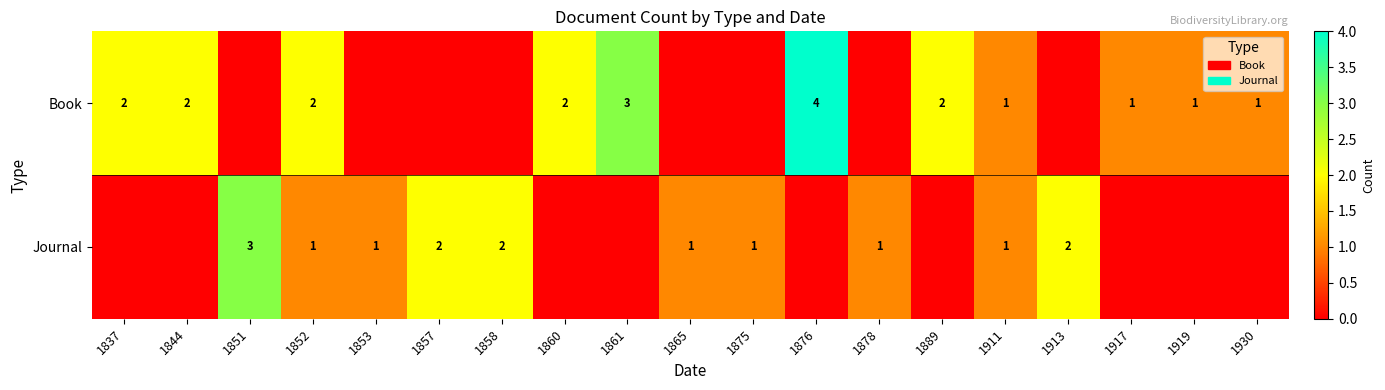

Is the value of Book at 1837 greater than the value of Journal at 1875?

Yes